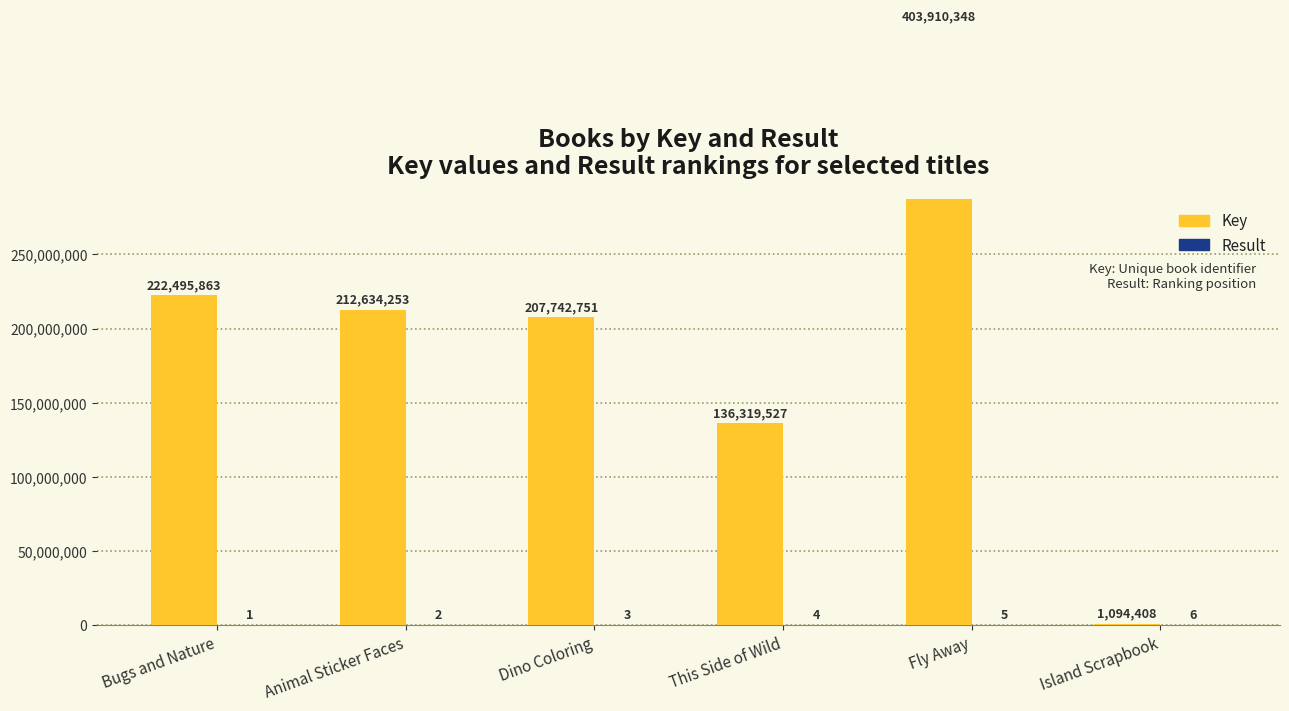

What is the label of the 2nd bar from the left?

Animal Sticker Faces